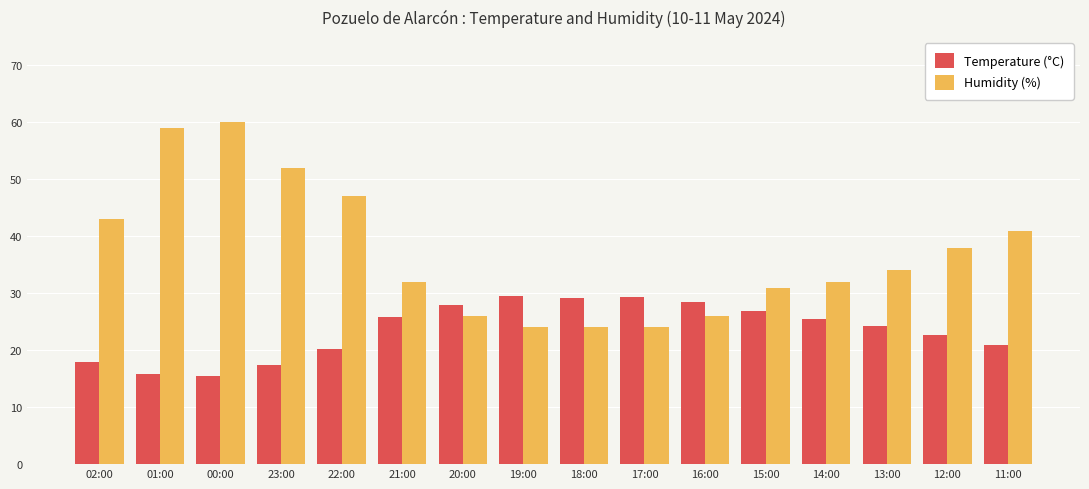

Rank the series at 18:00 from lowest to highest value.

Humidity (%), Temperature (°C)